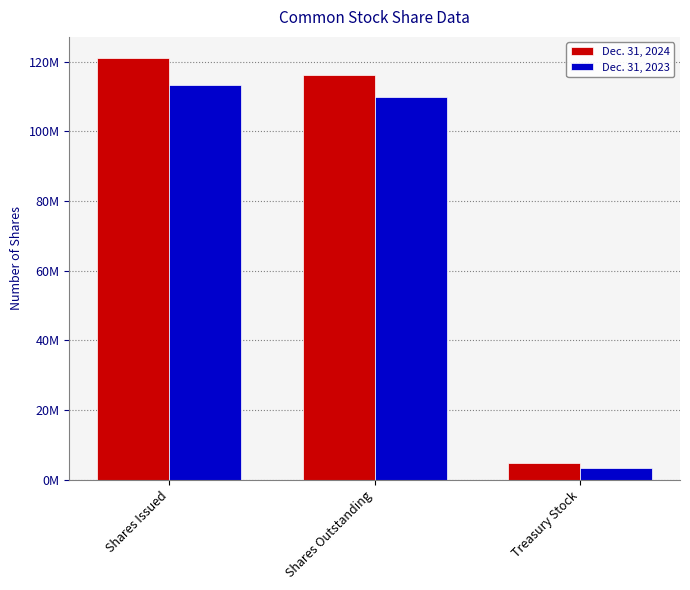

Which series has the largest range (max minus min)?

Dec. 31, 2024